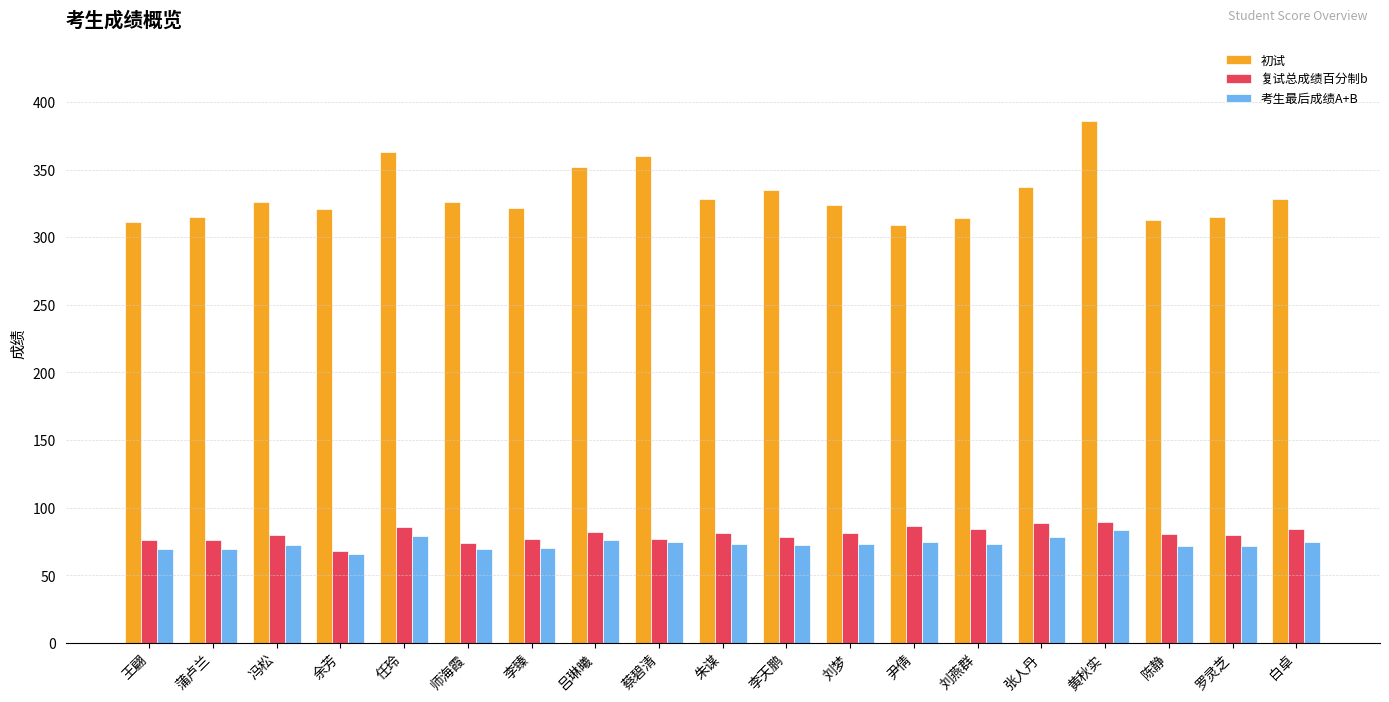

How many data points in 初试 are less than 326?

9